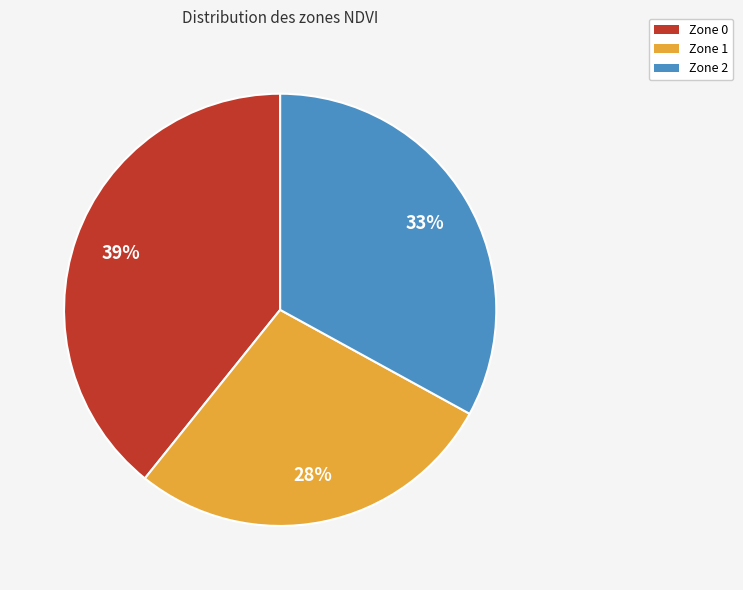

What is the smallest slice in the pie chart?

Zone 1